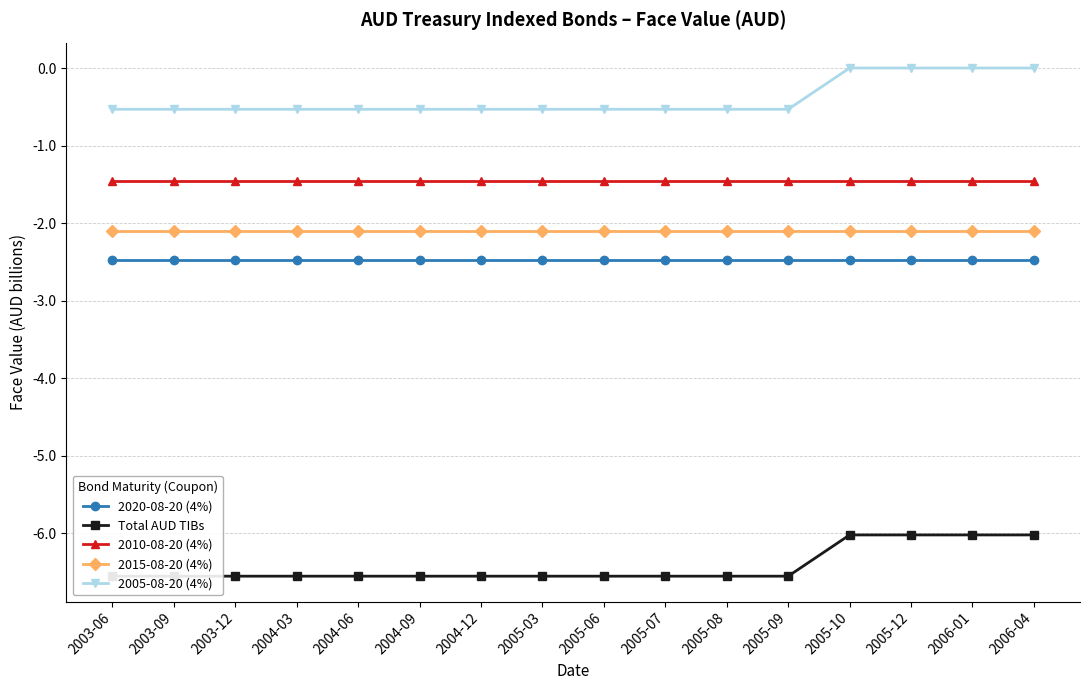

Is this an area chart (filled region under the line)?

No